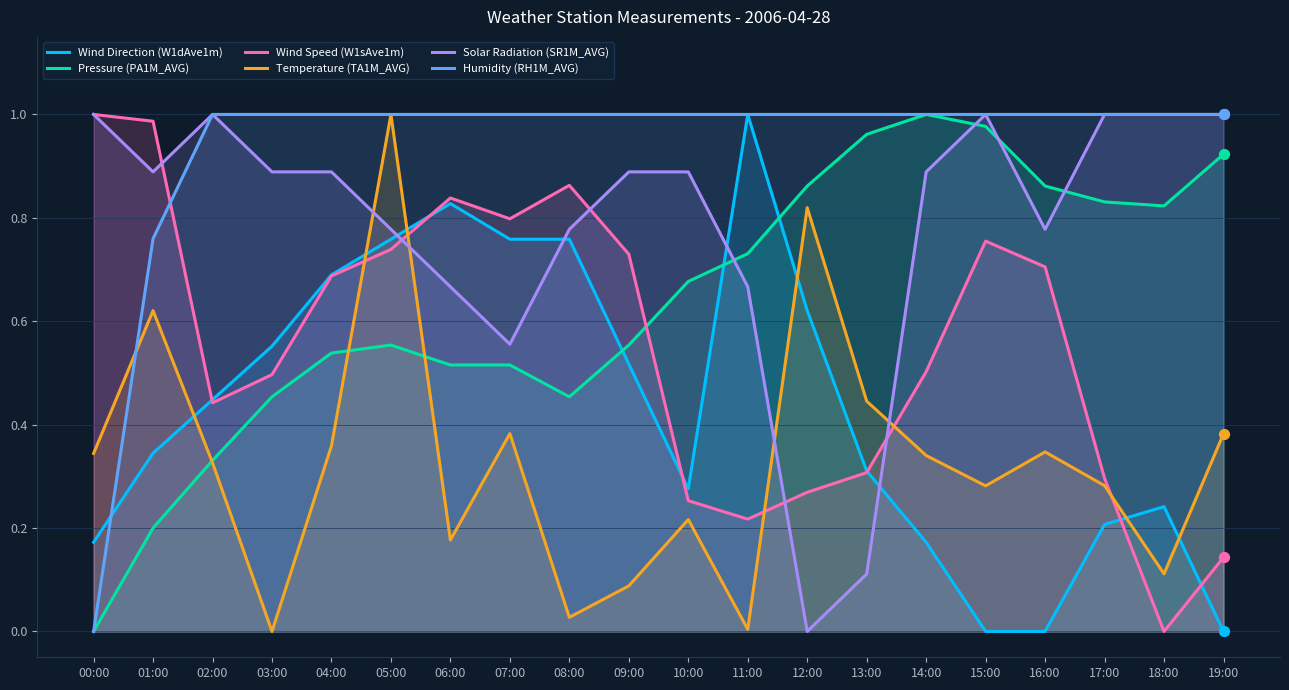

Which series has the largest total across all categories?

Humidity (RH1M_AVG)